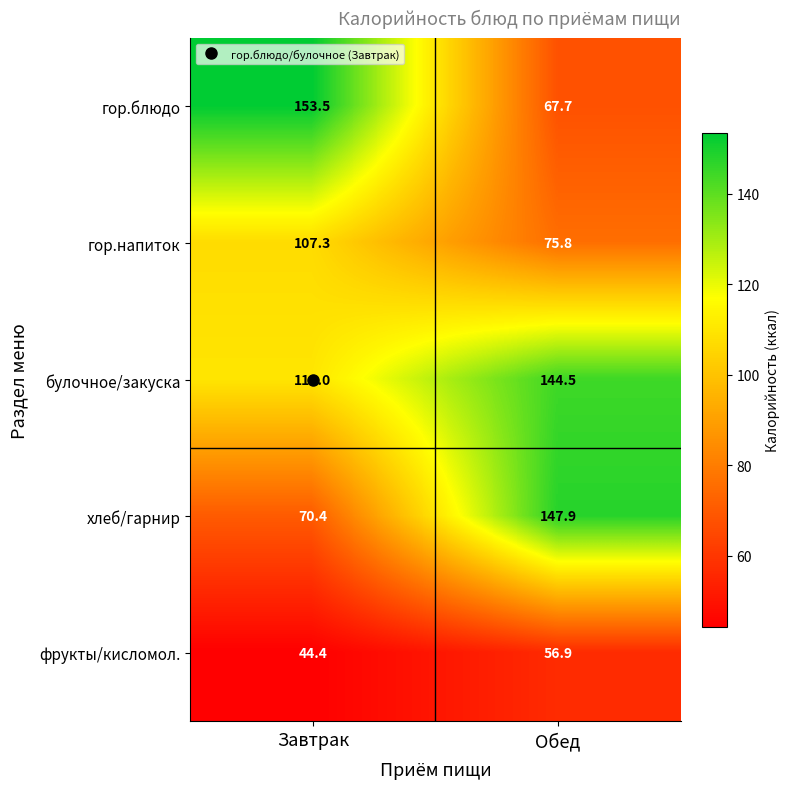

Between Завтрак and Обед, which series saw the biggest shift?

гор.блюдо